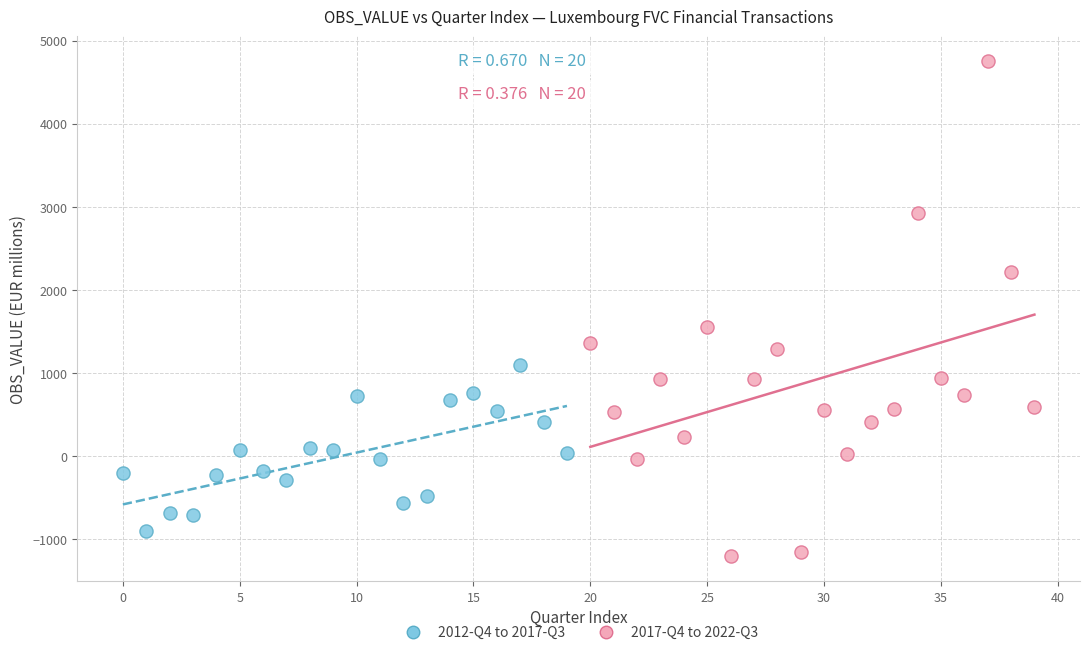

Which series contains the lowest Y value?

2017-Q4 to 2022-Q3